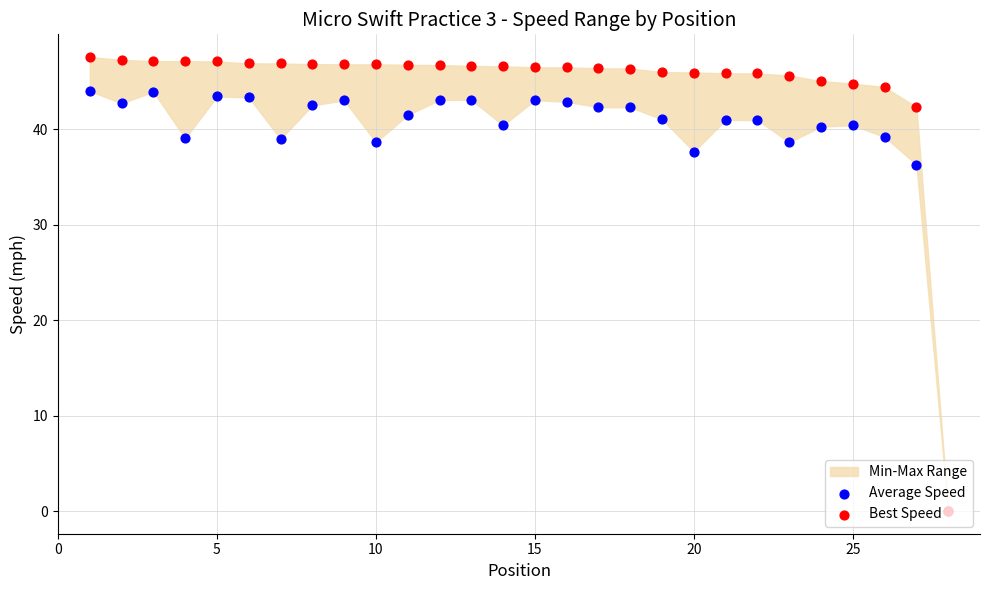

Which series reaches the maximum Y coordinate?

Best Speed